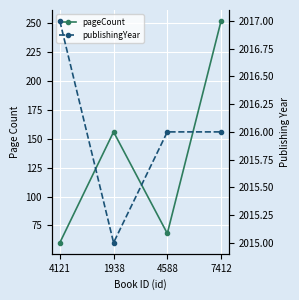

True or false: pageCount and publishingYear cross at least once.

False